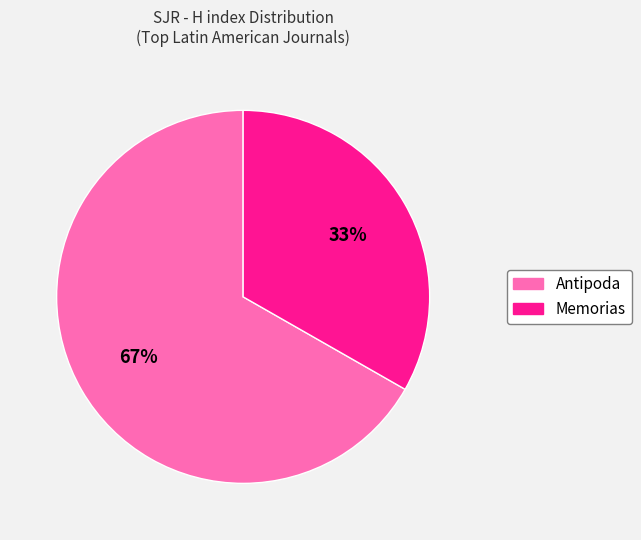

True or false: Memorias accounts for 22% of the total.

False